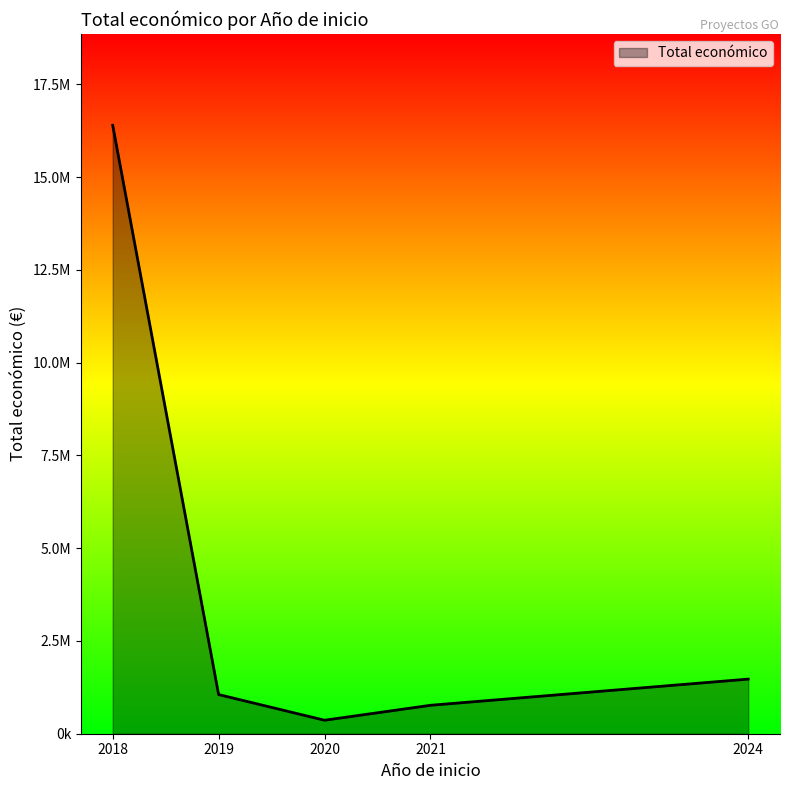

Does the chart have visible grid lines?

No